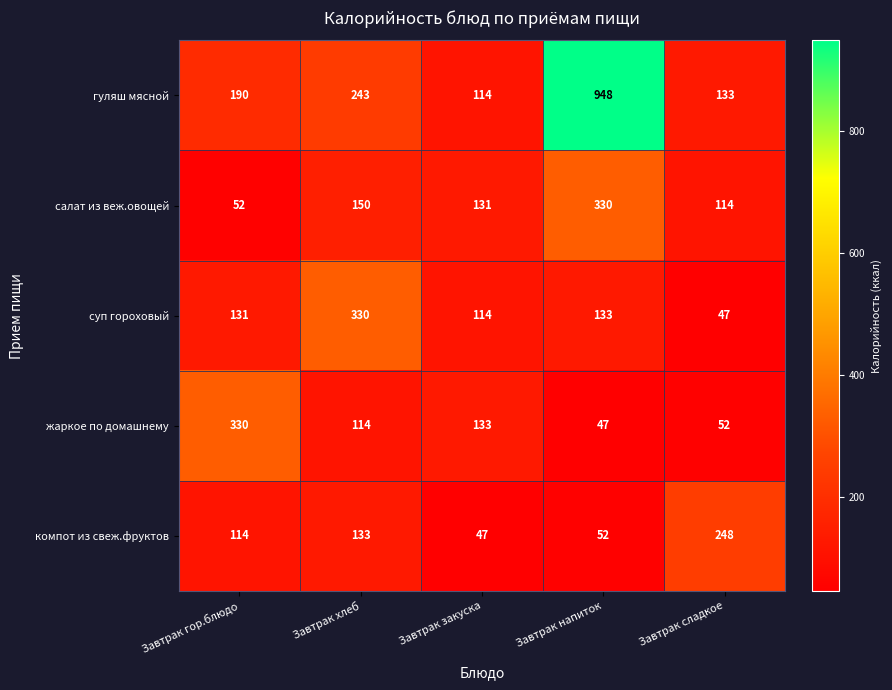

How many series are shown in this chart?

5